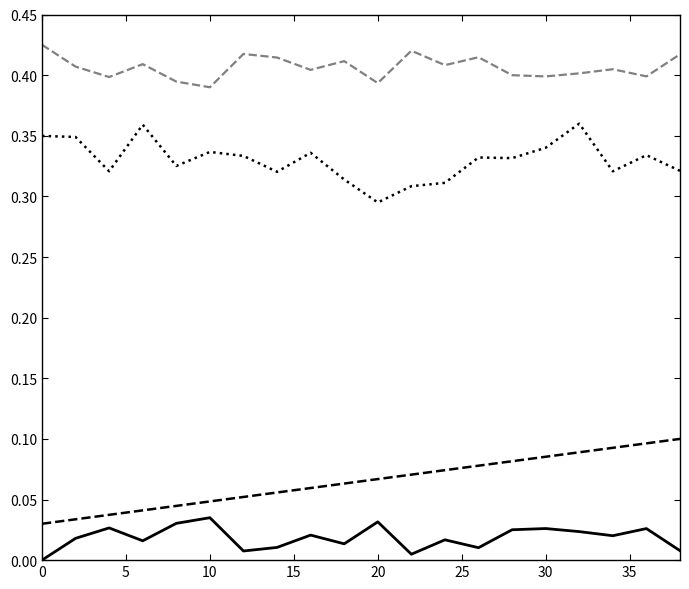

Does the chart have visible grid lines?

No